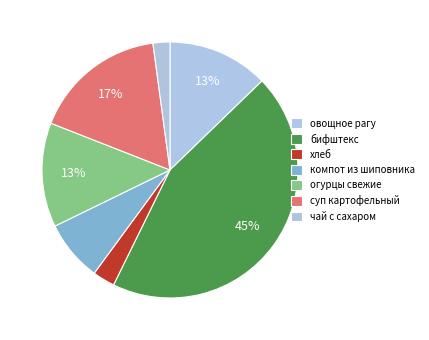

Is огурцы свежие the majority of the pie?

No